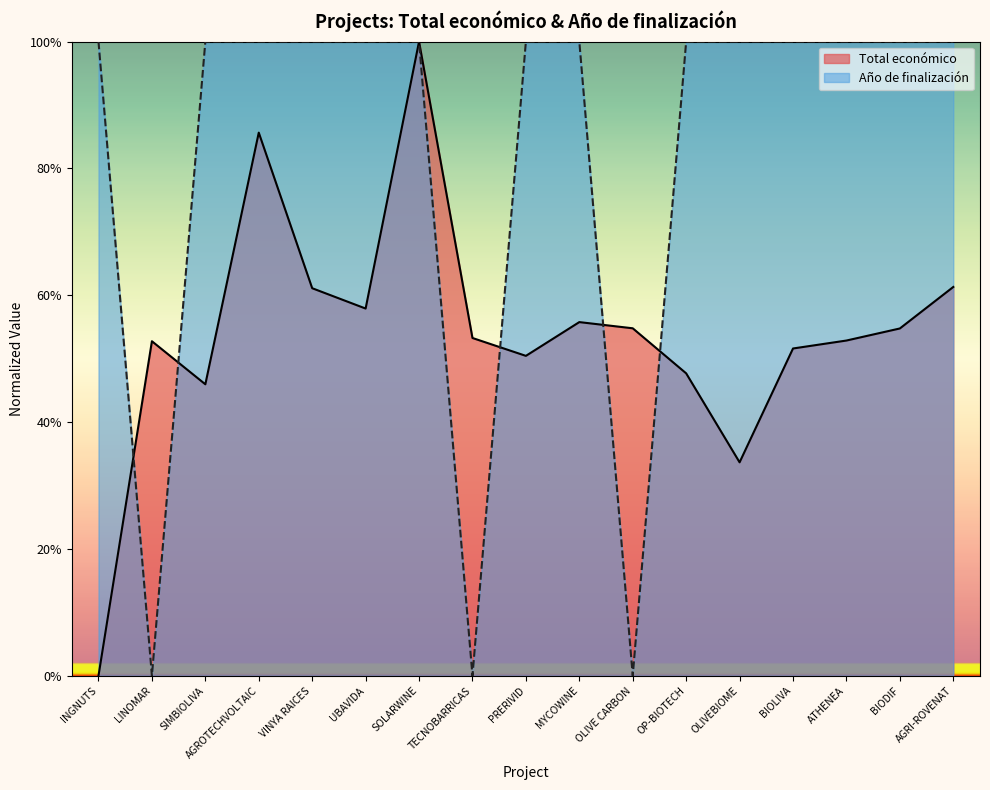

After their last crossing, which series has the higher values: Año de finalización or Total económico?

Año de finalización